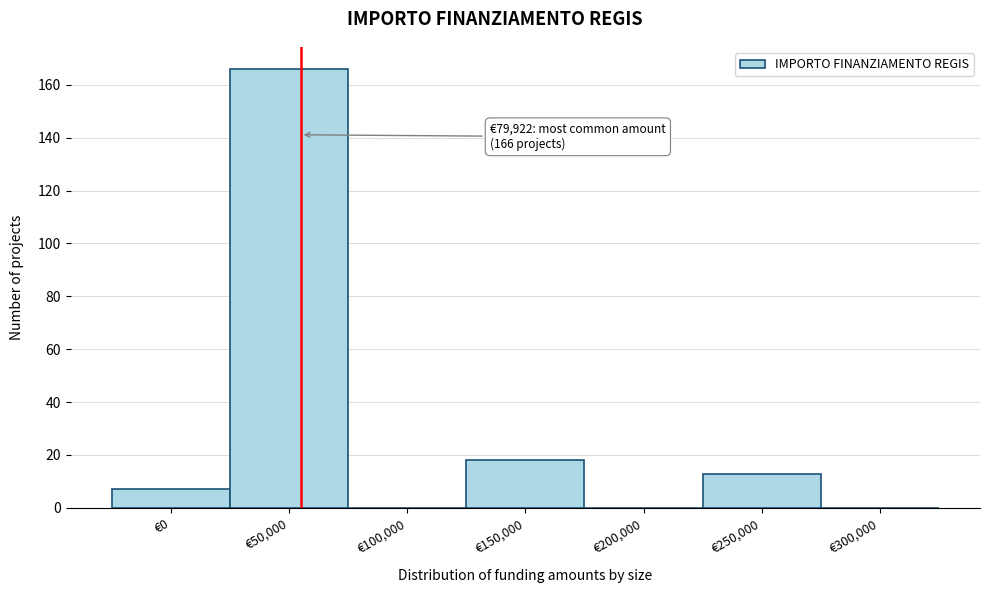

Reading left to right, transcribe all the data shown in this chart.

€0=7	€50,000=166	€100,000=0	€150,000=18	€200,000=0	€250,000=13	€300,000=0